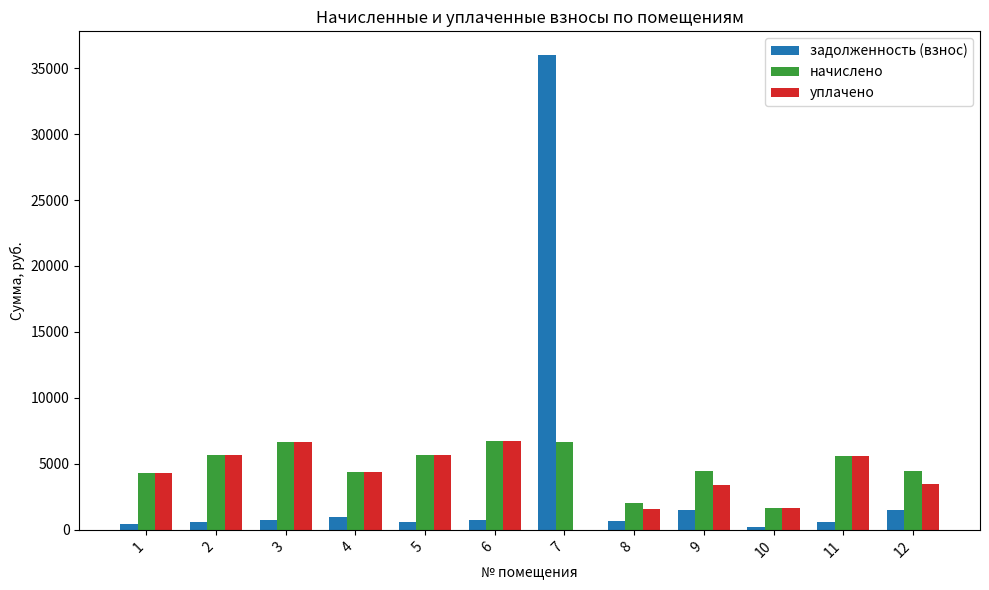

Are the bars grouped side by side (vs. stacked)?

Yes